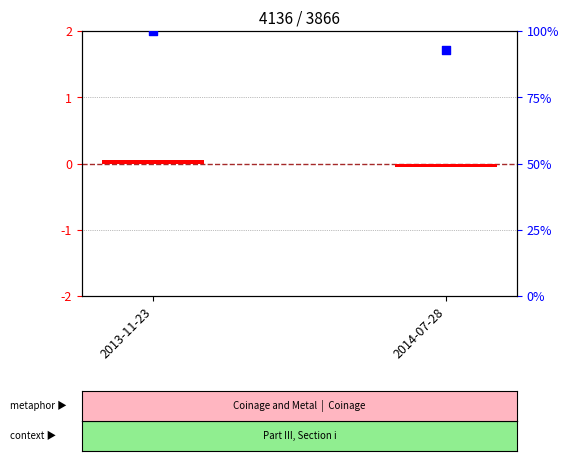

Is the value of log2 ratio at 2014-07-28 greater than the value of percentile rank within the sample at 2014-07-28?

No